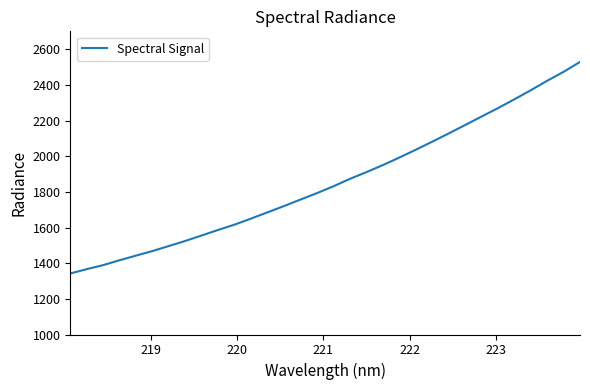

Is this an area chart (filled region under the line)?

No